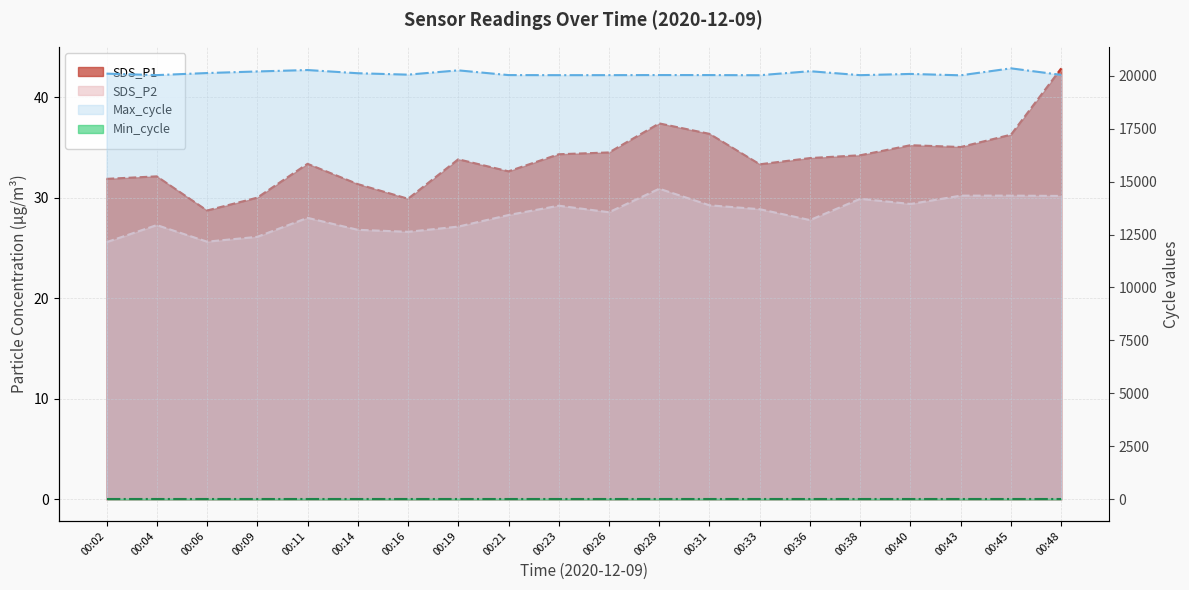

At which label does SDS_P1 first exceed 33?

00:11